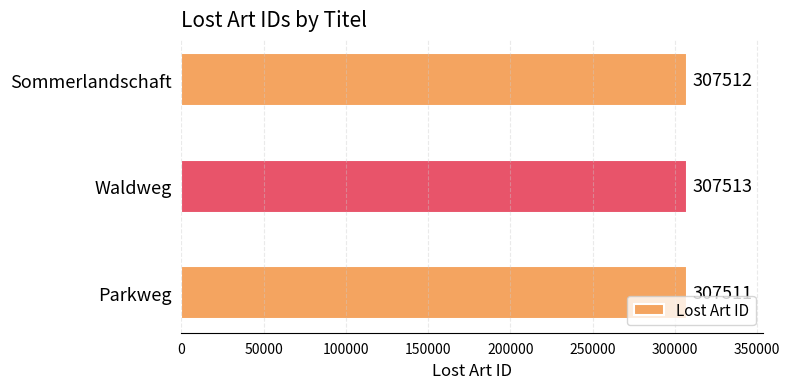

Rank the categories by value from lowest to highest.

Parkweg, Sommerlandschaft, Waldweg